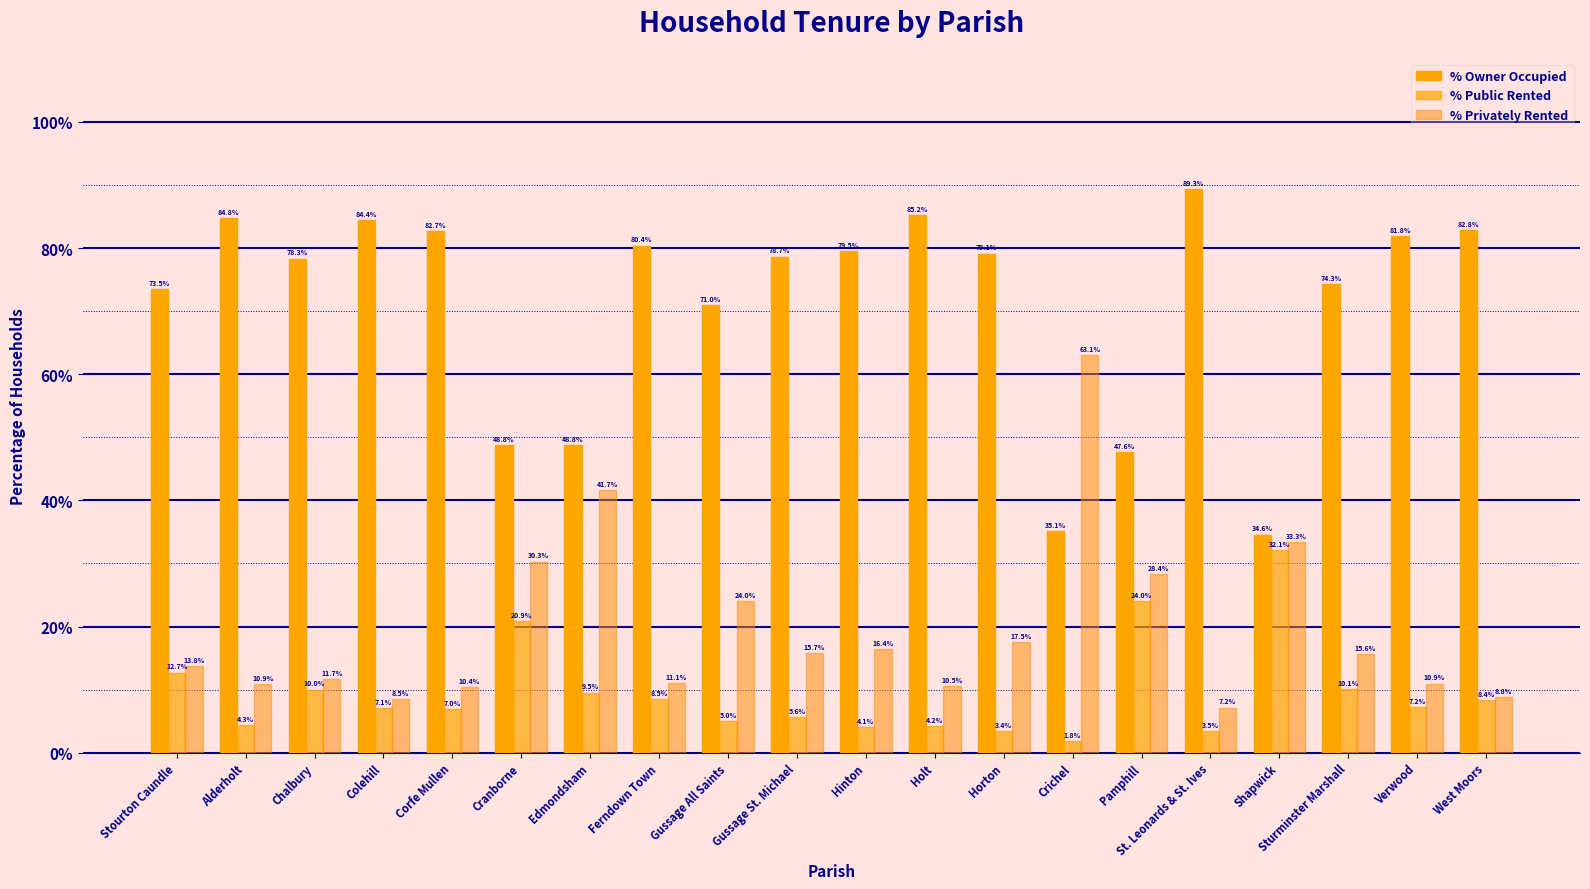

How many bars are there in total?

60